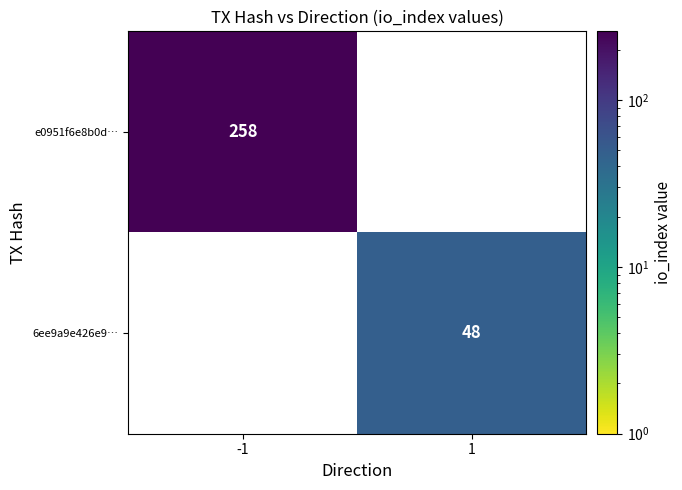

What is the smallest value displayed?

48.0